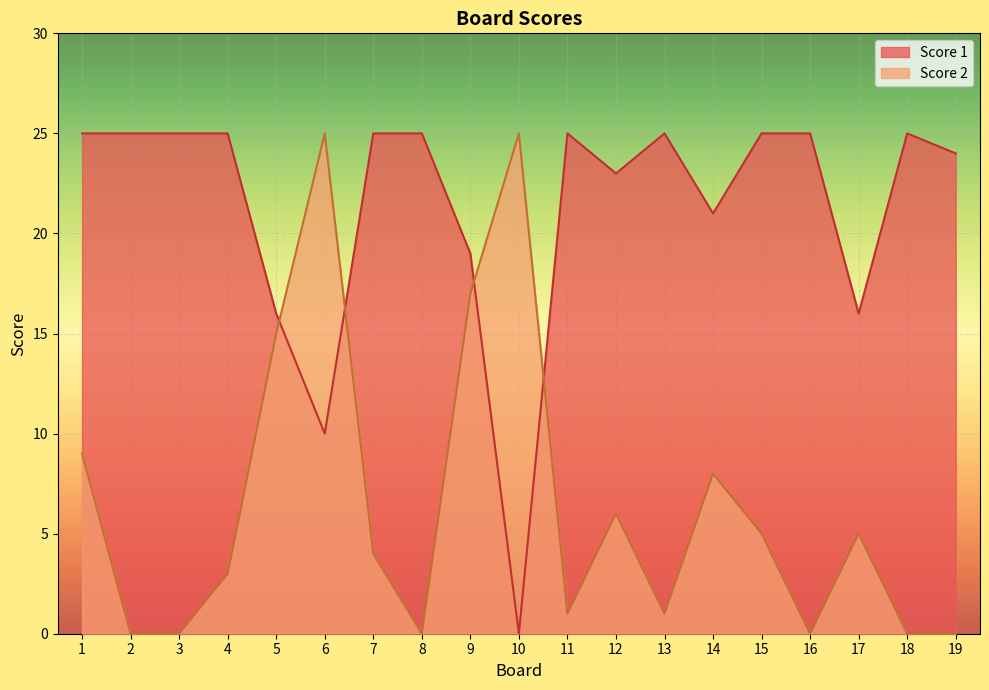

The value of Score 1 at 17 is 10. True or false?

False